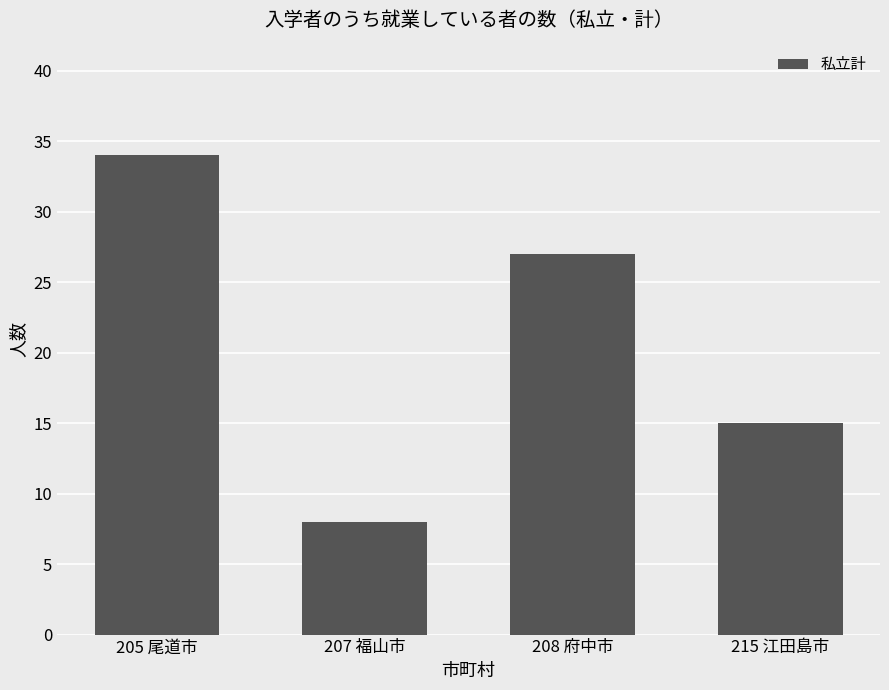

List the labels in order of value, largest first.

205 尾道市, 208 府中市, 215 江田島市, 207 福山市